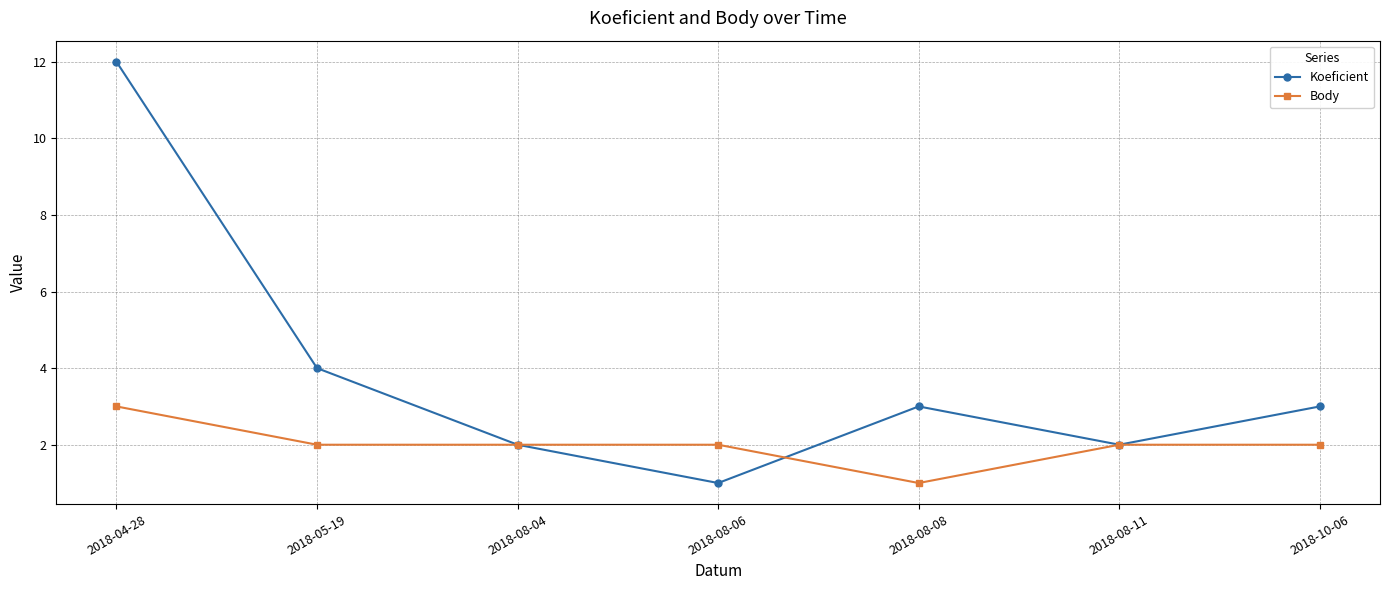

What is the spread (max minus min) of values at 2018-08-08?

2